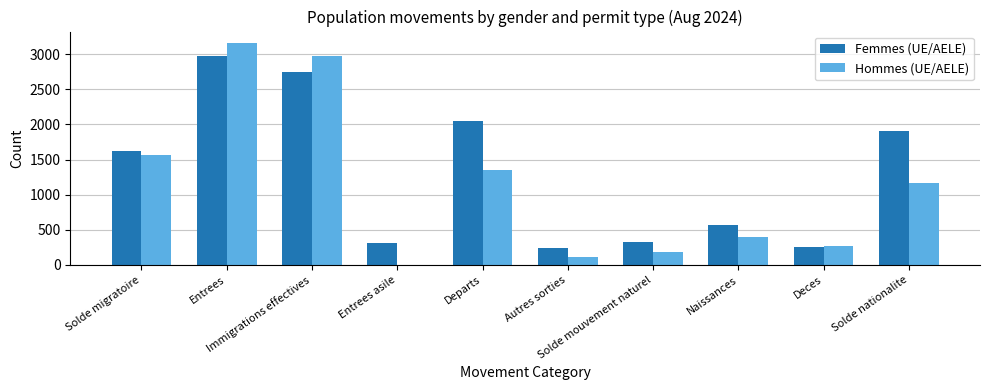

What is the maximum value shown in the chart?

3165